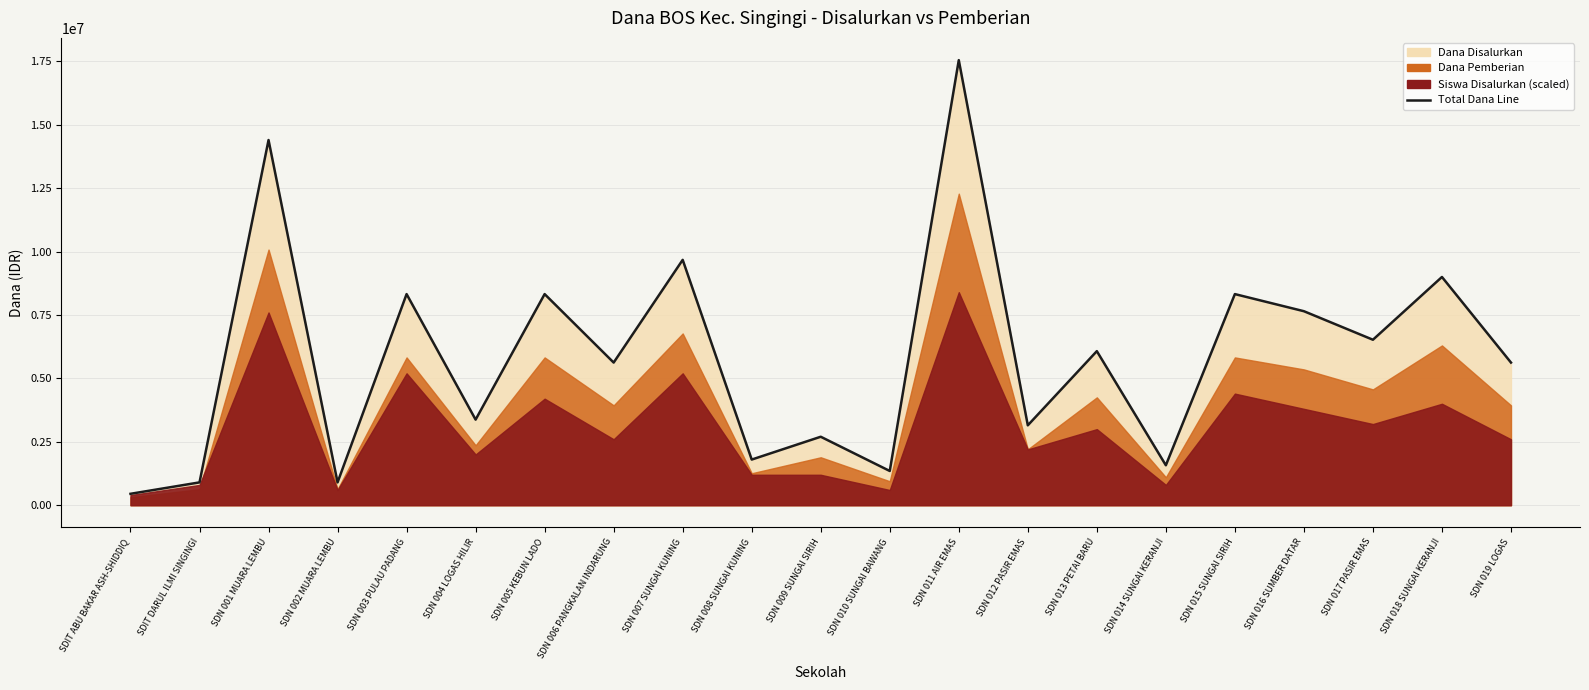

How many values are below 5625000?

9